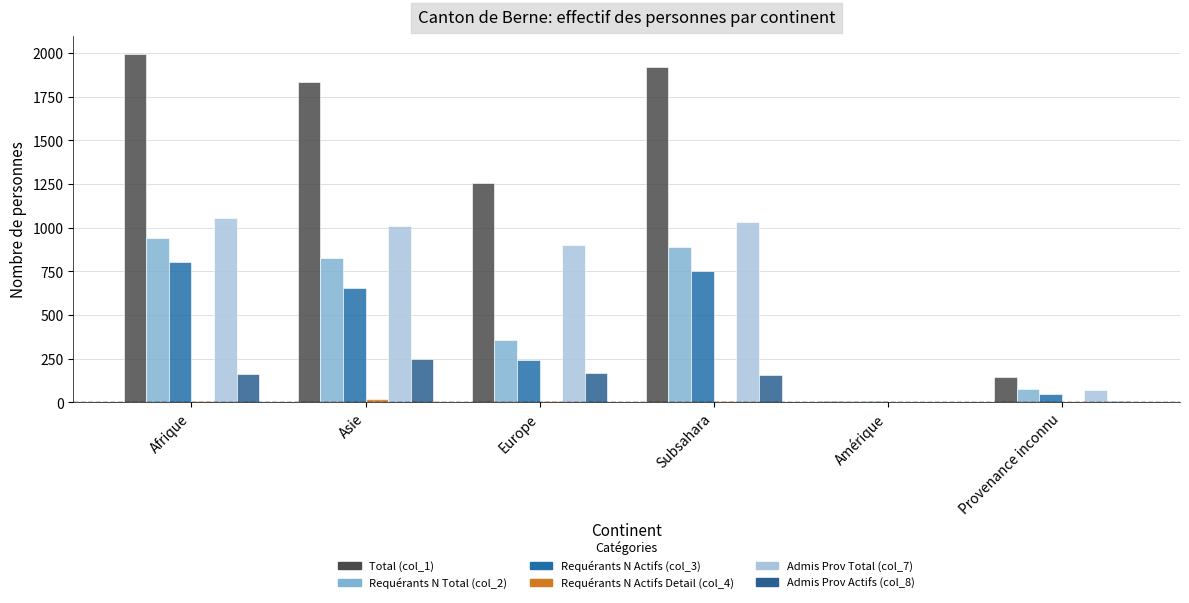

Reading left to right, what are all the values shown in this chart?

Total (col_1): Afrique=1997	Asie=1837	Europe=1256	Subsahara=1921	Amérique=9	Provenance inconnu=147
Requérants N Total (col_2): Afrique=942	Asie=829	Europe=357	Subsahara=889	Amérique=6	Provenance inconnu=75
Requérants N Actifs (col_3): Afrique=801	Asie=654	Europe=242	Subsahara=752	Amérique=6	Provenance inconnu=48
Requérants N Actifs Detail (col_4): Afrique=6	Asie=22	Europe=8	Subsahara=6	Amérique=1	Provenance inconnu=0
Admis Prov Total (col_7): Afrique=1055	Asie=1008	Europe=899	Subsahara=1032	Amérique=3	Provenance inconnu=72
Admis Prov Actifs (col_8): Afrique=160	Asie=249	Europe=168	Subsahara=157	Amérique=0	Provenance inconnu=6